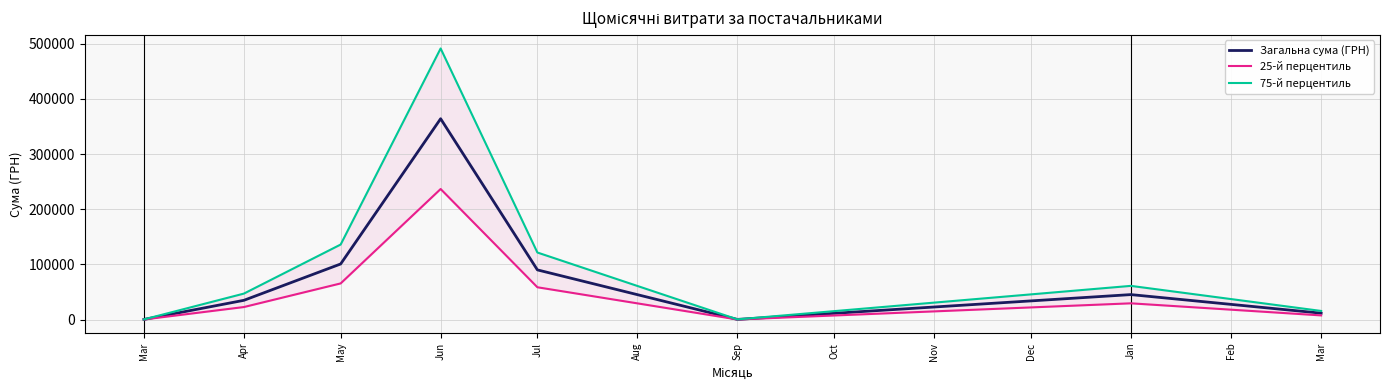

What is the difference between the highest and lowest values at Mar?

107.8